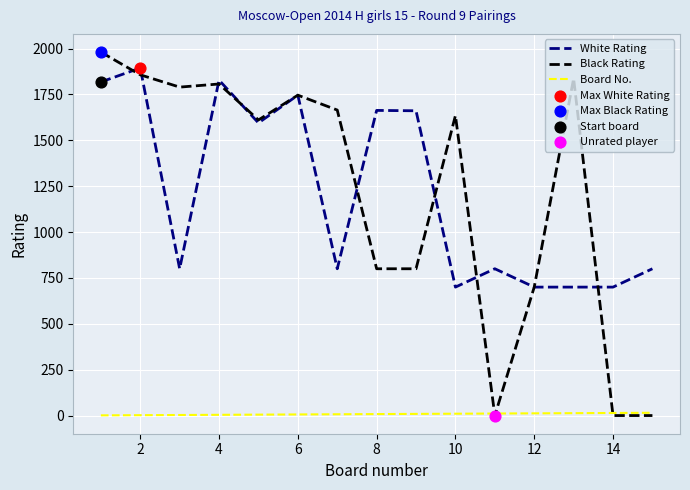

Which series has the largest range (max minus min)?

Black Rating